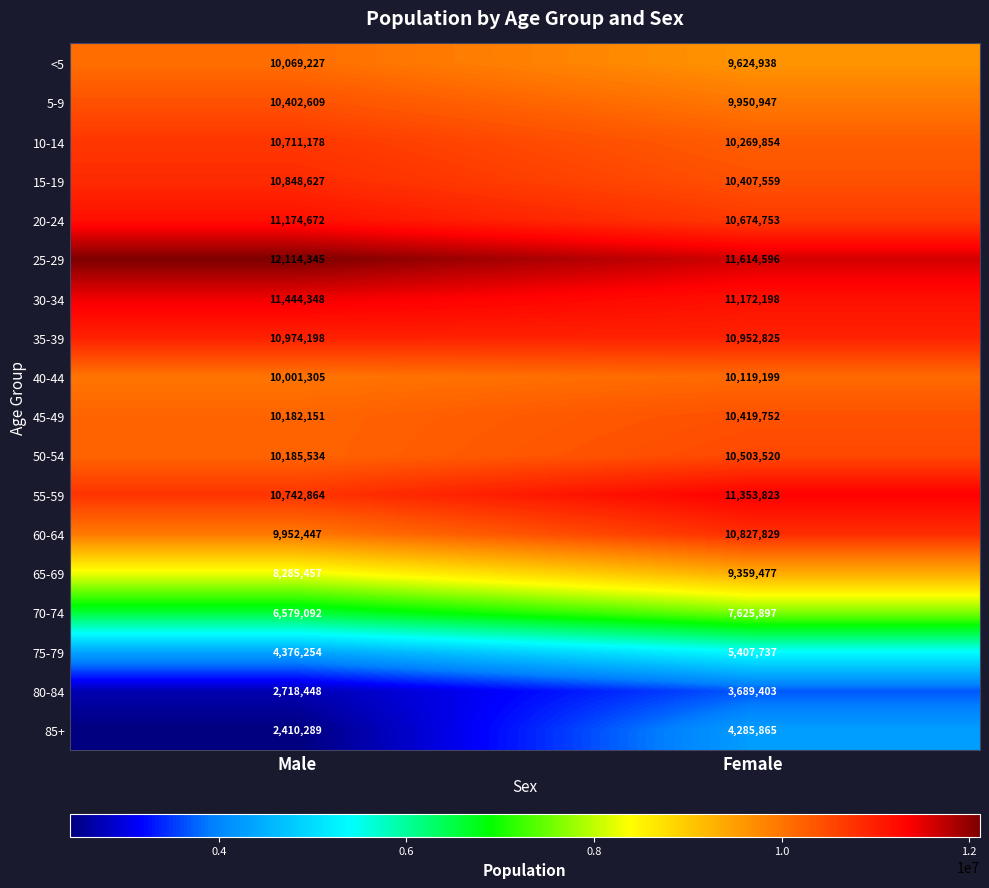

What is the sum of the 35-39 values at Male and Female?

21927023